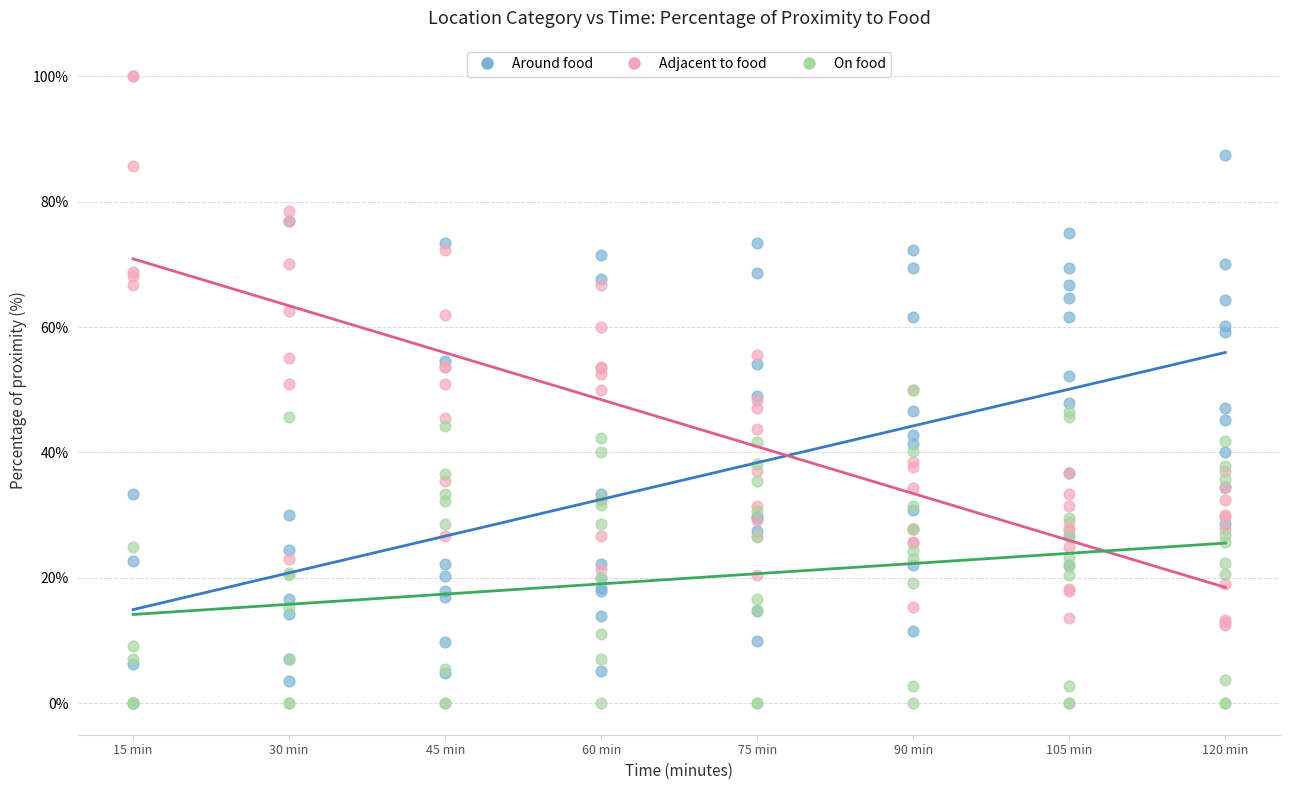

Which series contains the highest Y value?

Adjacent to food